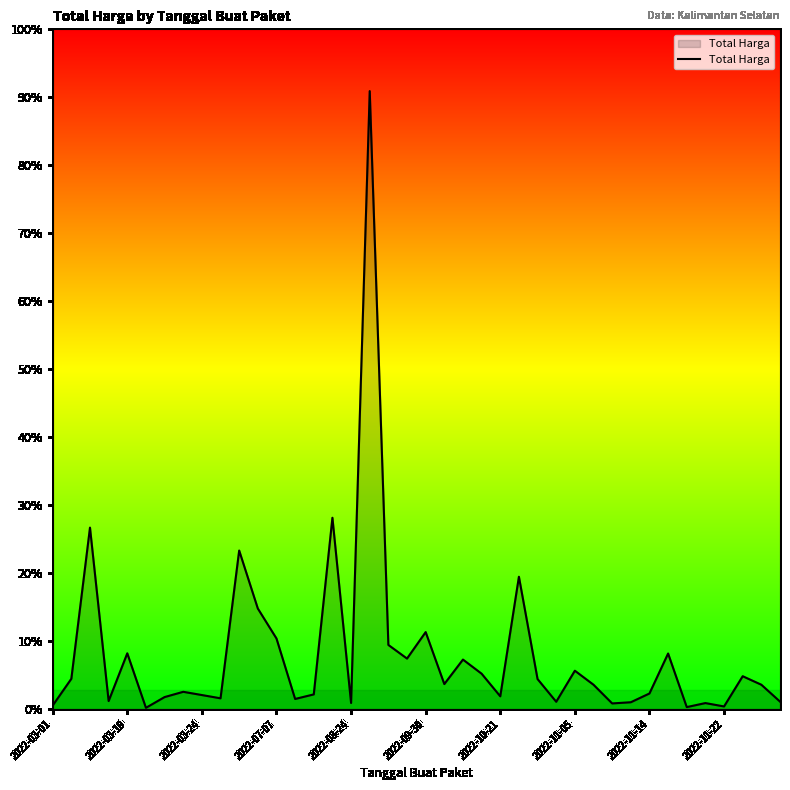

How many interior local valleys (lower than both neighbors) does the data have?

12